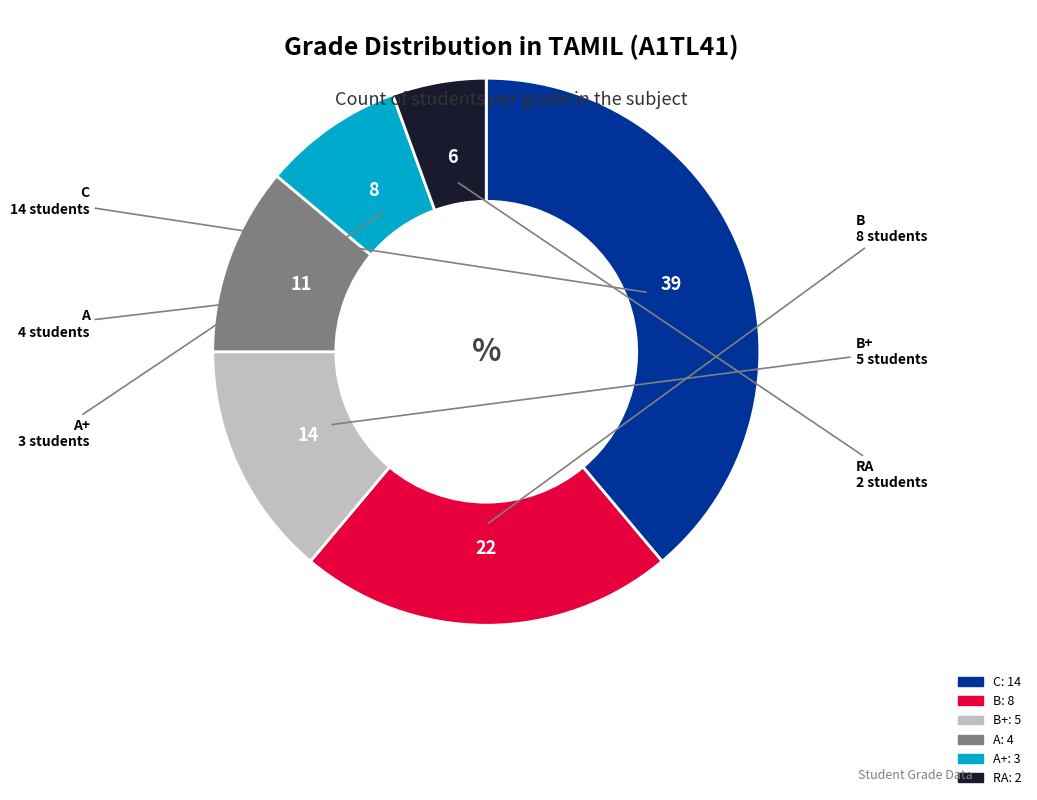

Is there a majority slice in this chart?

No